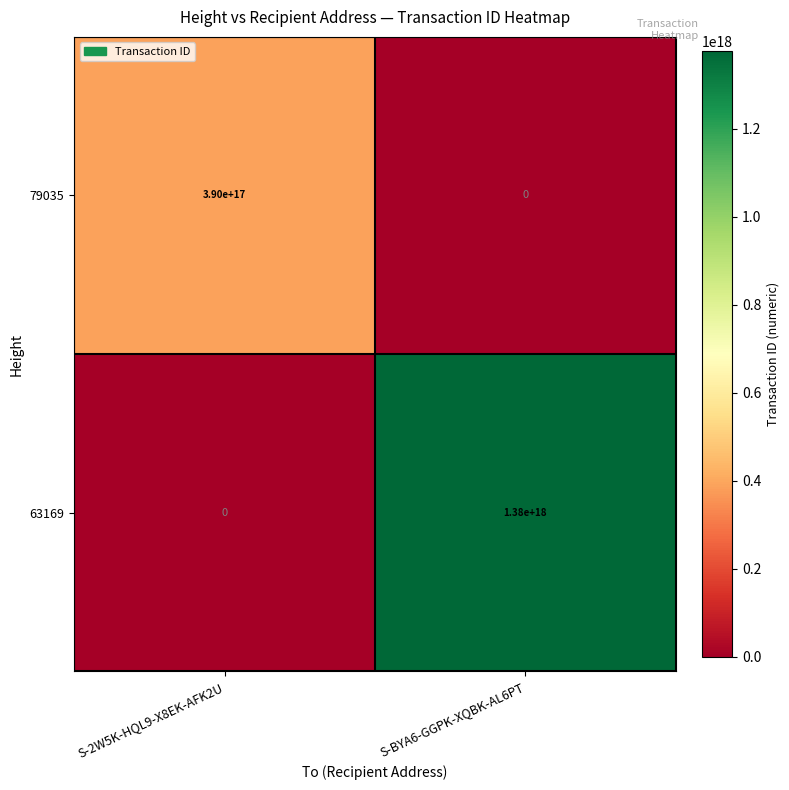

At which label does 79035 reach its minimum?

S-BYA6-GGPK-XQBK-AL6PT